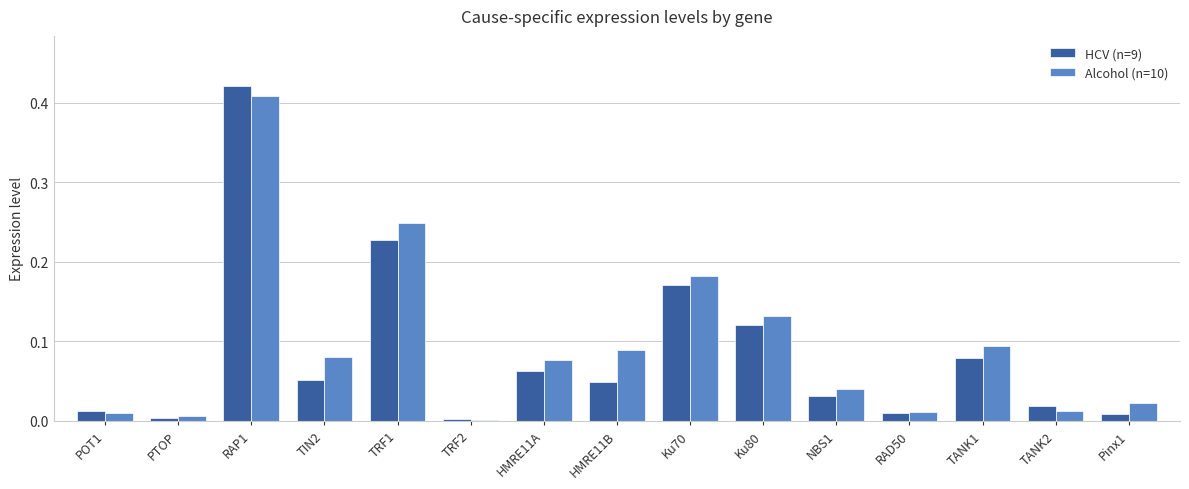

What is the sum of the HCV (n=9) values at Ku80 and TRF1?

0.3